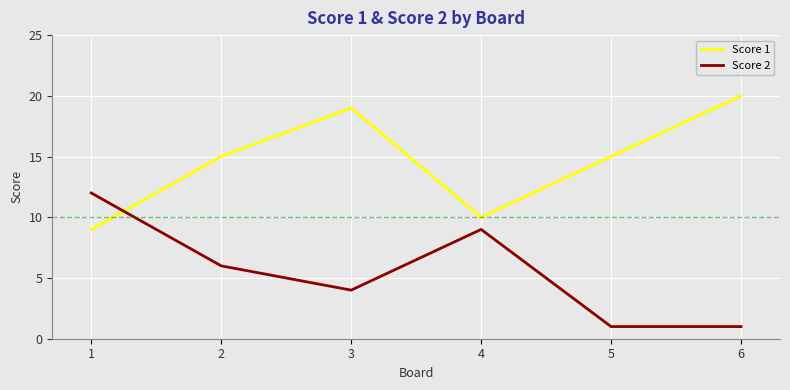

Is it true that Score 2 equals 9 at 4?

True